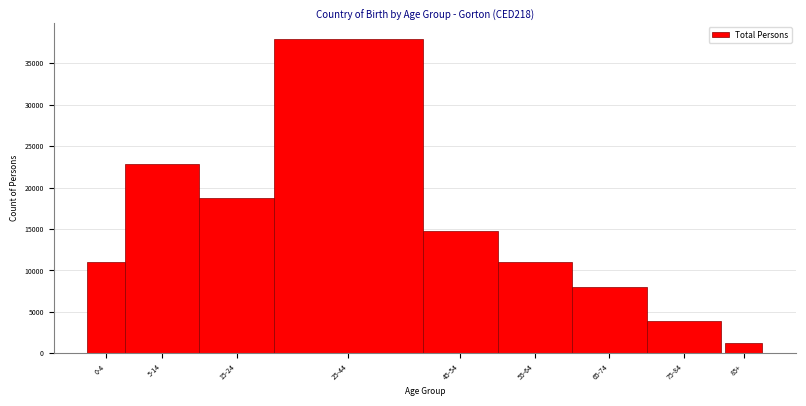

At which label is the value closest to 19628?

15-24